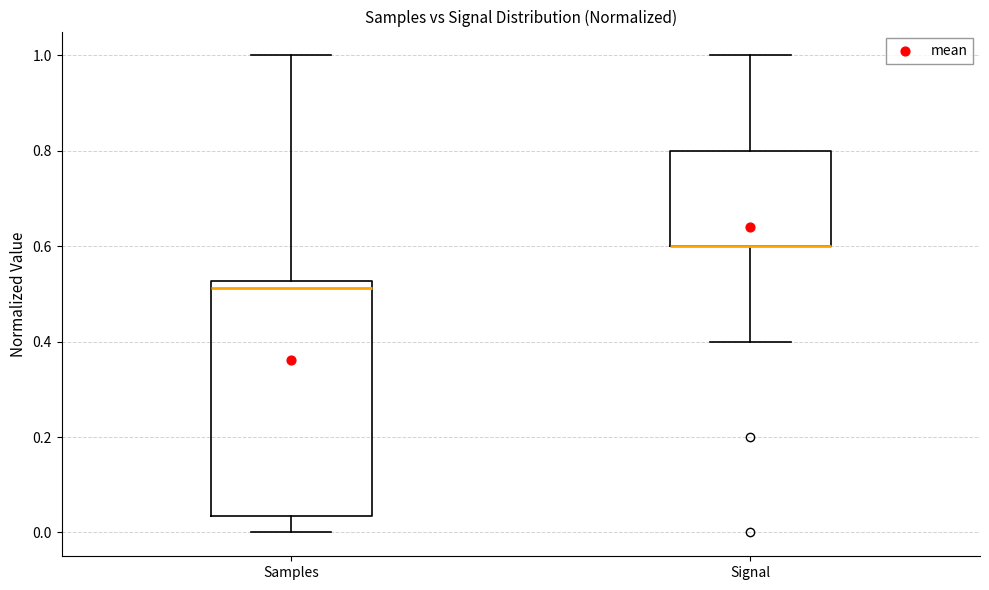

Comparing the boxes themselves (not the whiskers), which one is the tallest?

Samples